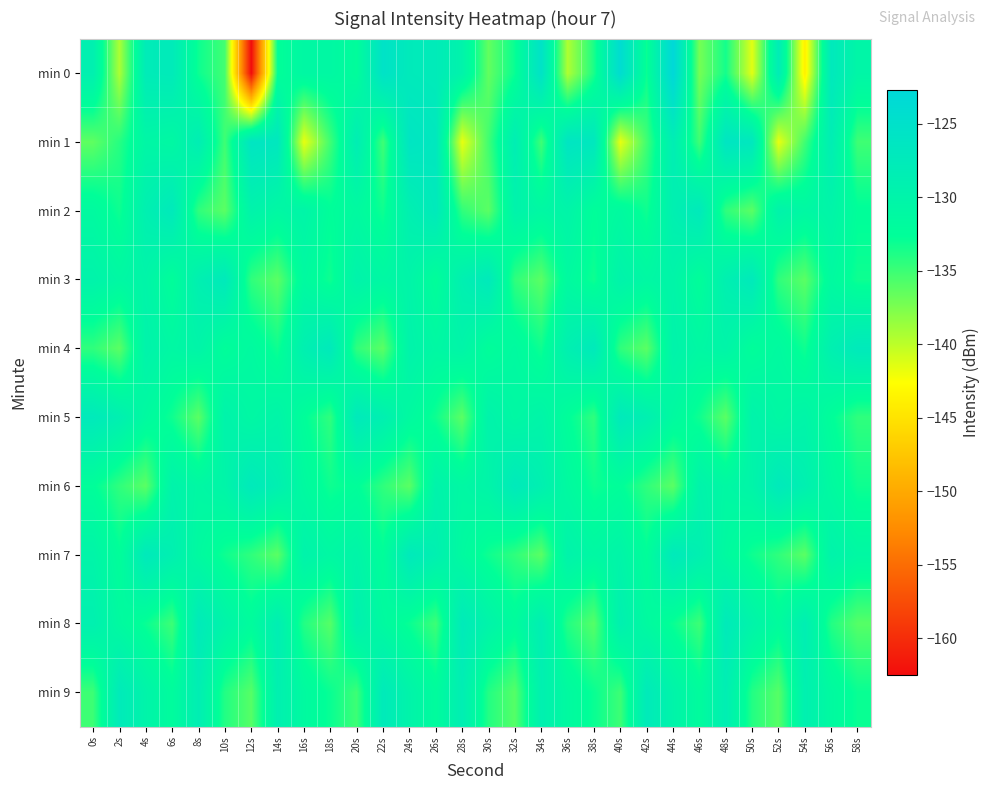

Rank the series at 58s from lowest to highest value.

min 8, min 1, min 5, min 3, min 6, min 9, min 2, min 7, min 0, min 4